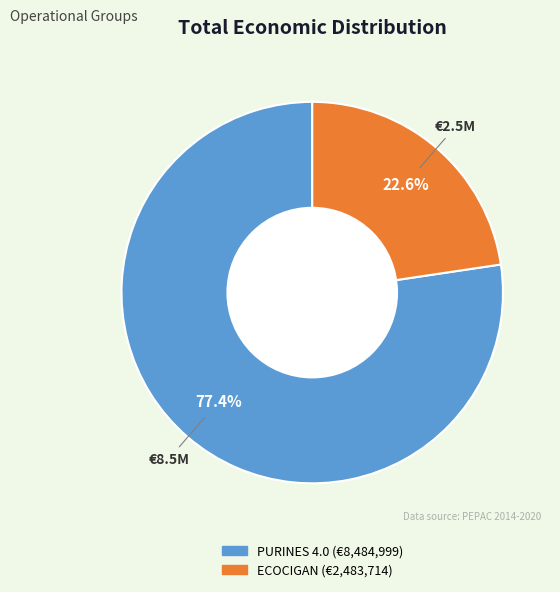

How many segments does this pie chart have?

2